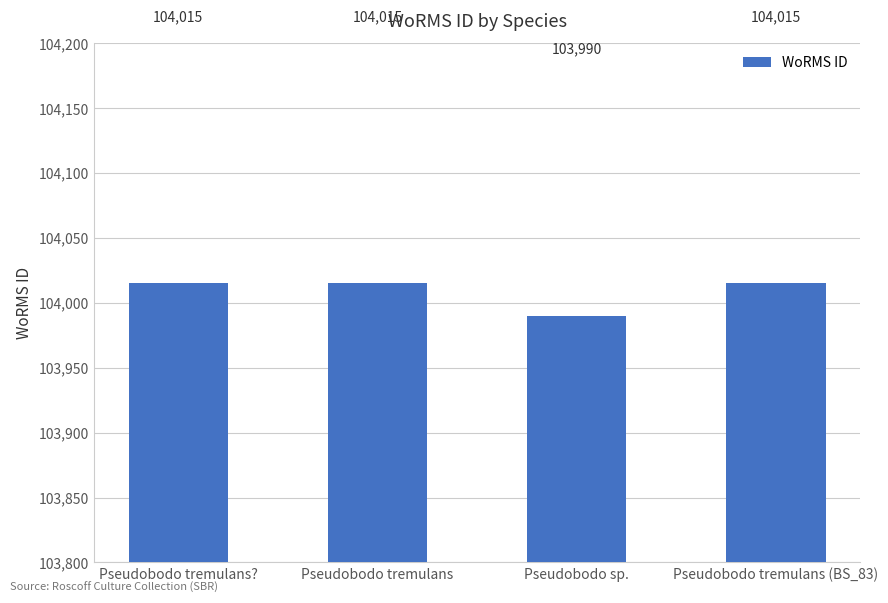

Reading left to right, what are all the values shown in this chart?

104015	104015	103990	104015